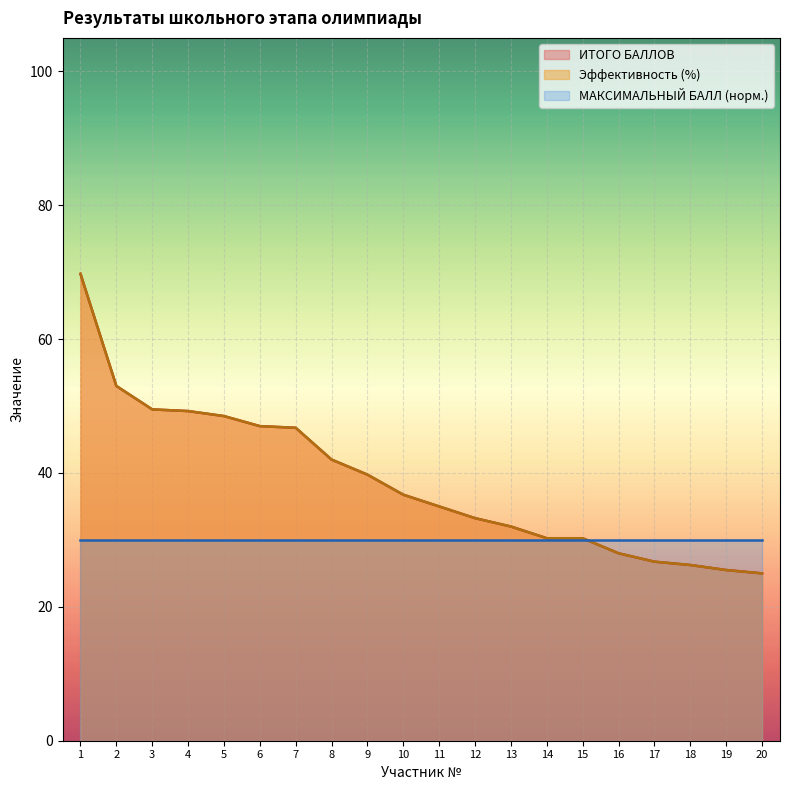

What is the difference between the Эффективность участия (%) values at 20 and 3?

24.5